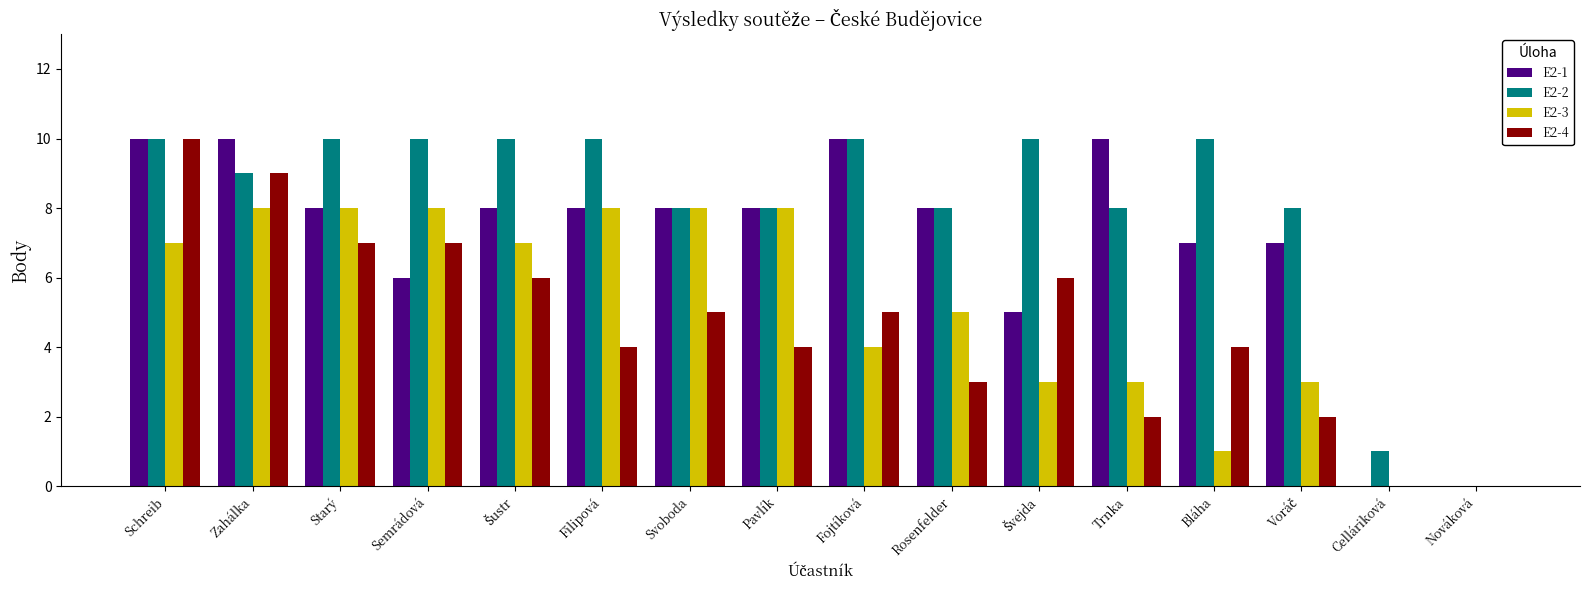

What is the average value of the E2-2 series?

8